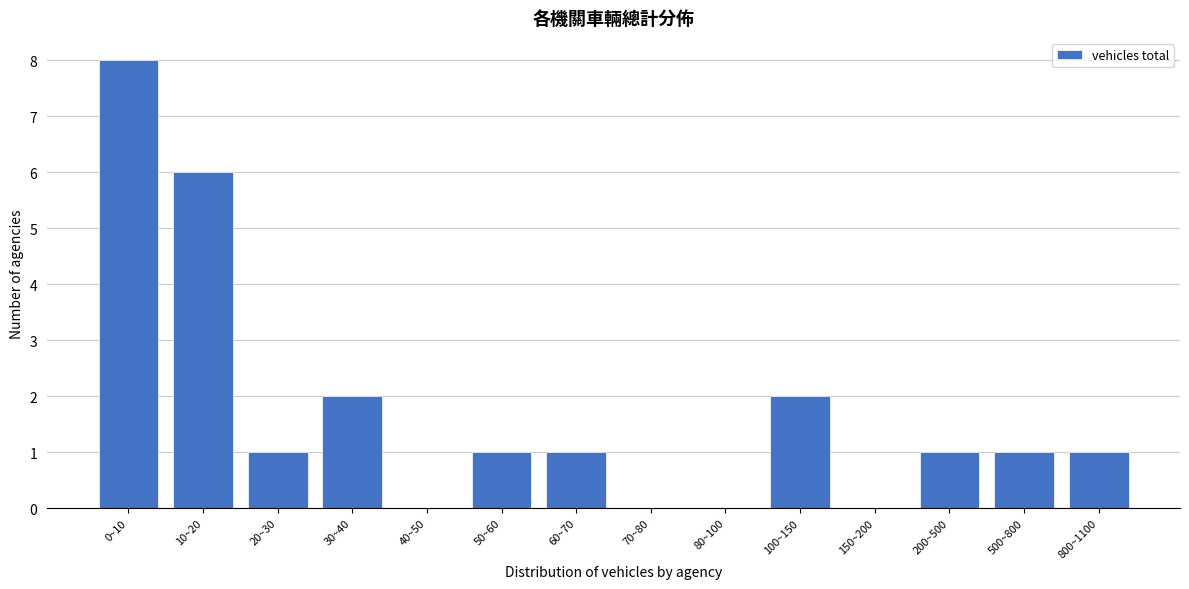

Reading left to right, extract all data points from this chart.

0~10=8	10~20=6	20~30=1	30~40=2	40~50=0	50~60=1	60~70=1	70~80=0	80~100=0	100~150=2	150~200=0	200~500=1	500~800=1	800~1100=1